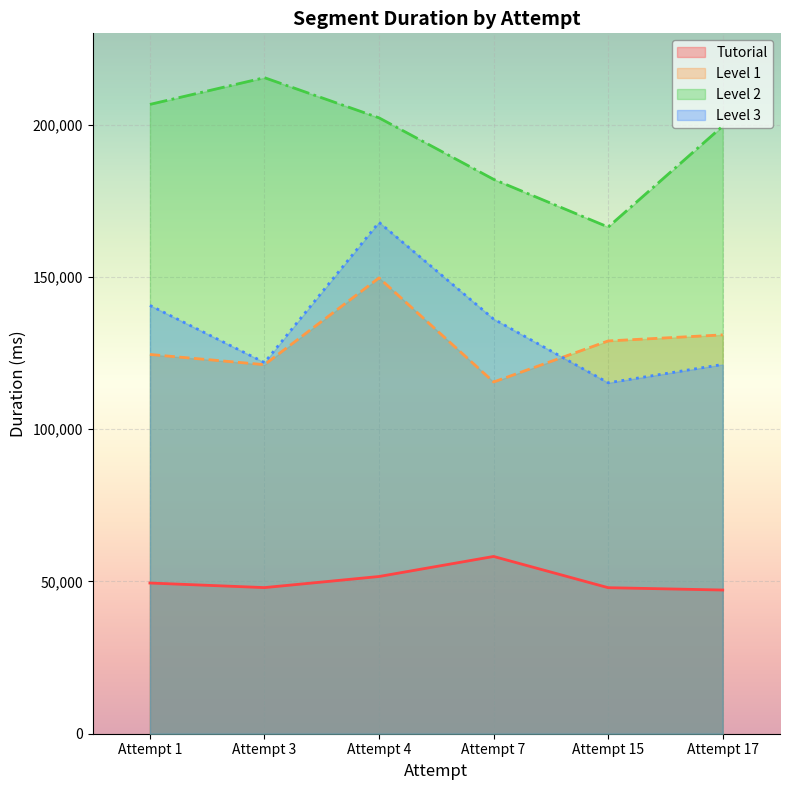

What is the value of the Level 2 point at the 3rd from the left?

202244